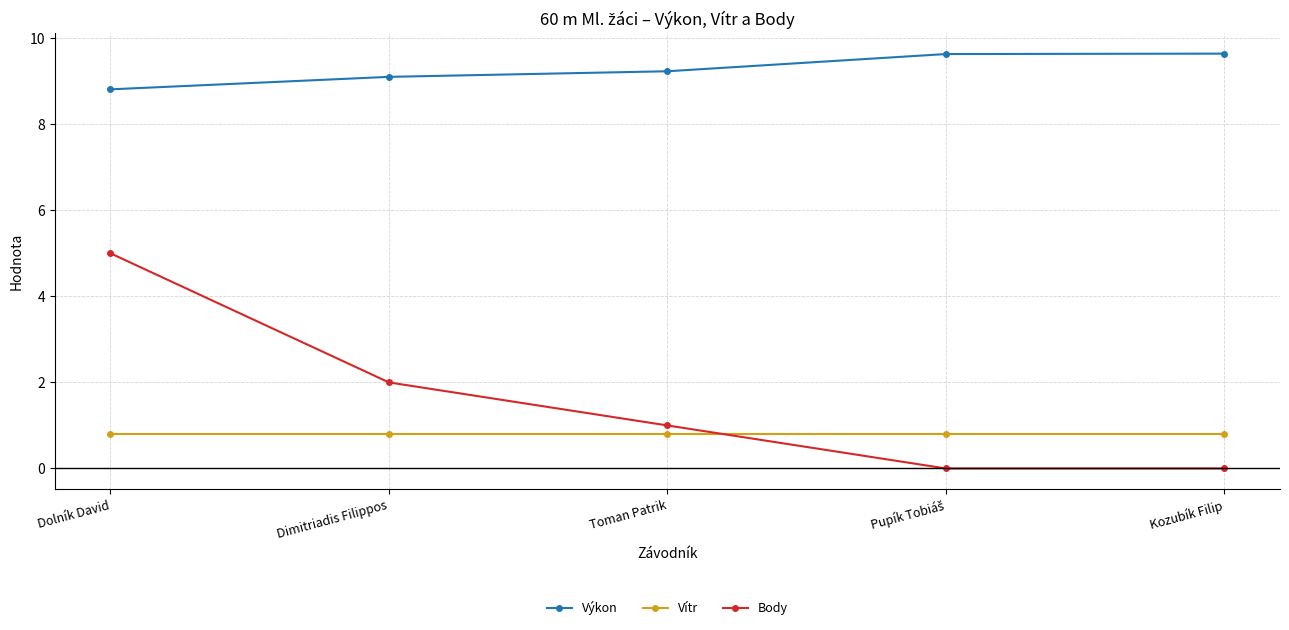

What position from the left is Kozubík Filip?

5